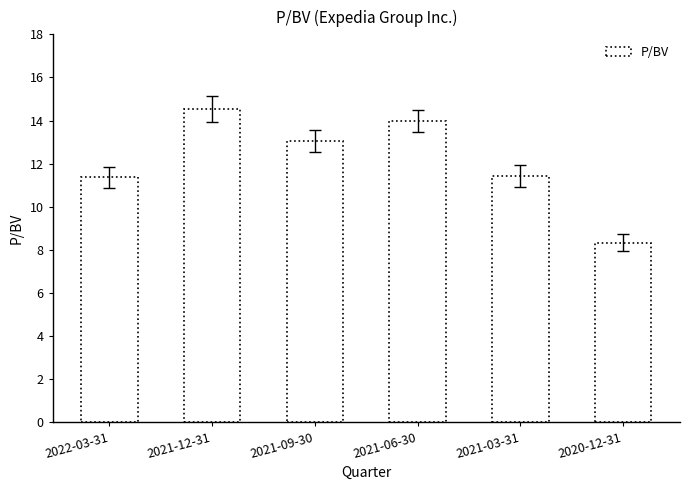

Between 2020-12-31 and 2021-03-31, which is larger?

2021-03-31